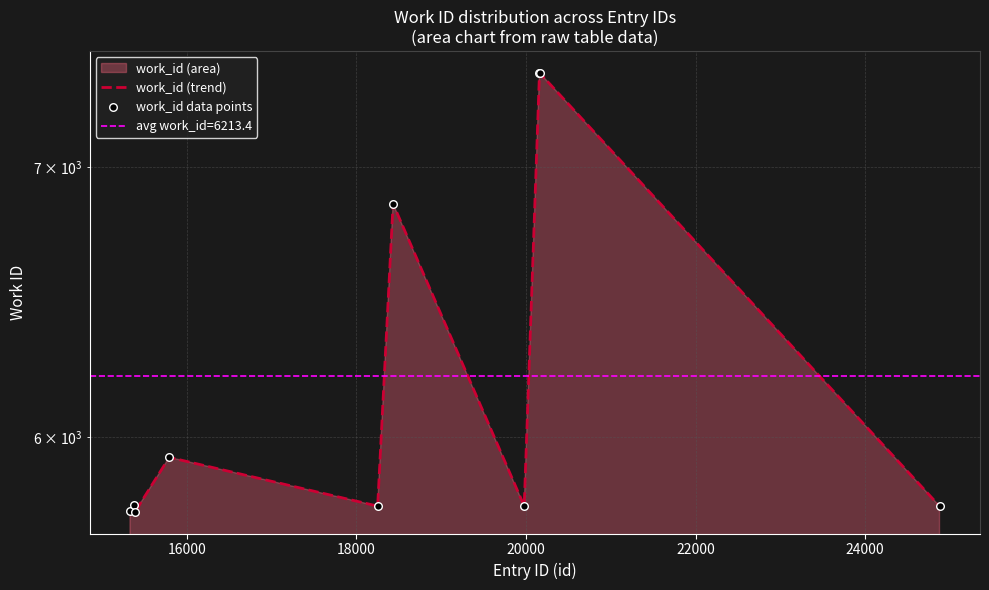

Which series has the largest Y range (max minus min)?

work_id (trend)